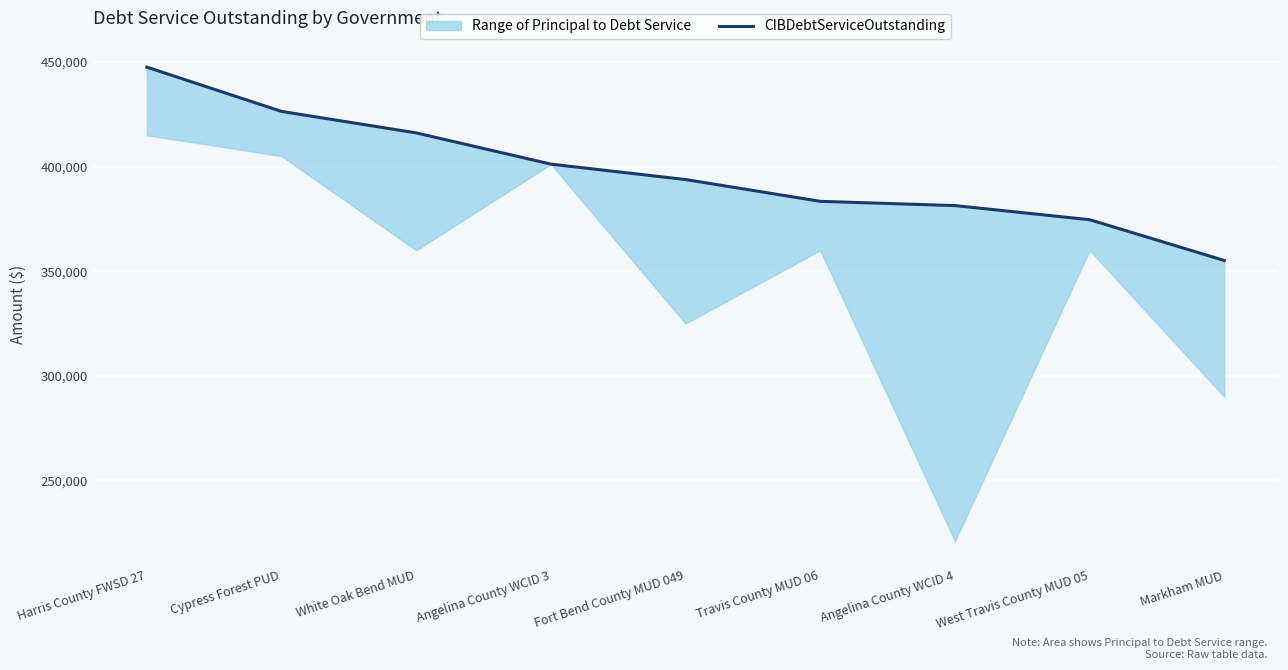

True or false: the data shows 401155.0 at Angelina County WCID 3.

True